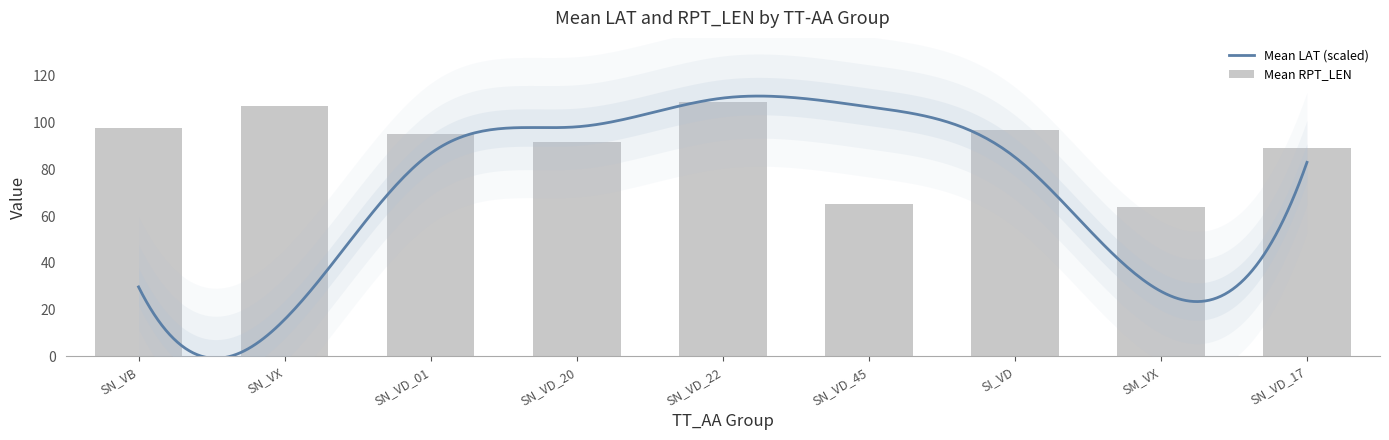

What is the greatest value displayed?

131.0